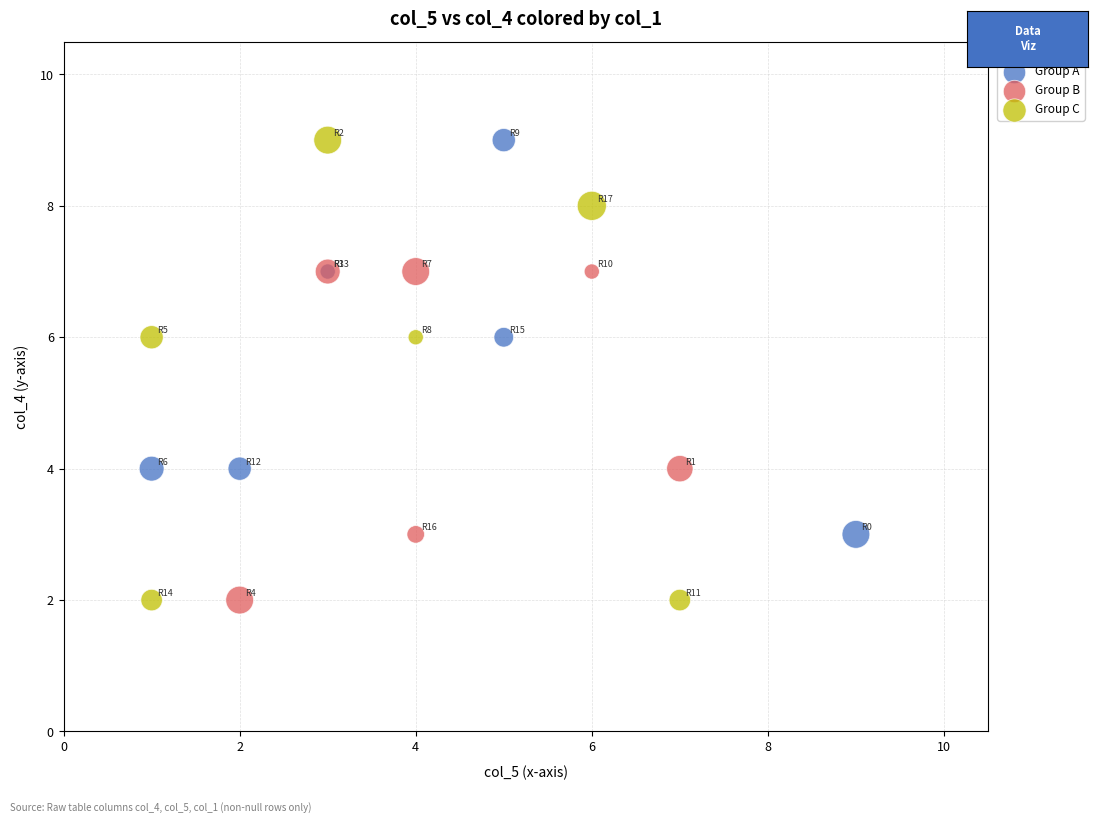

Which series has the largest Y range (max minus min)?

Group C